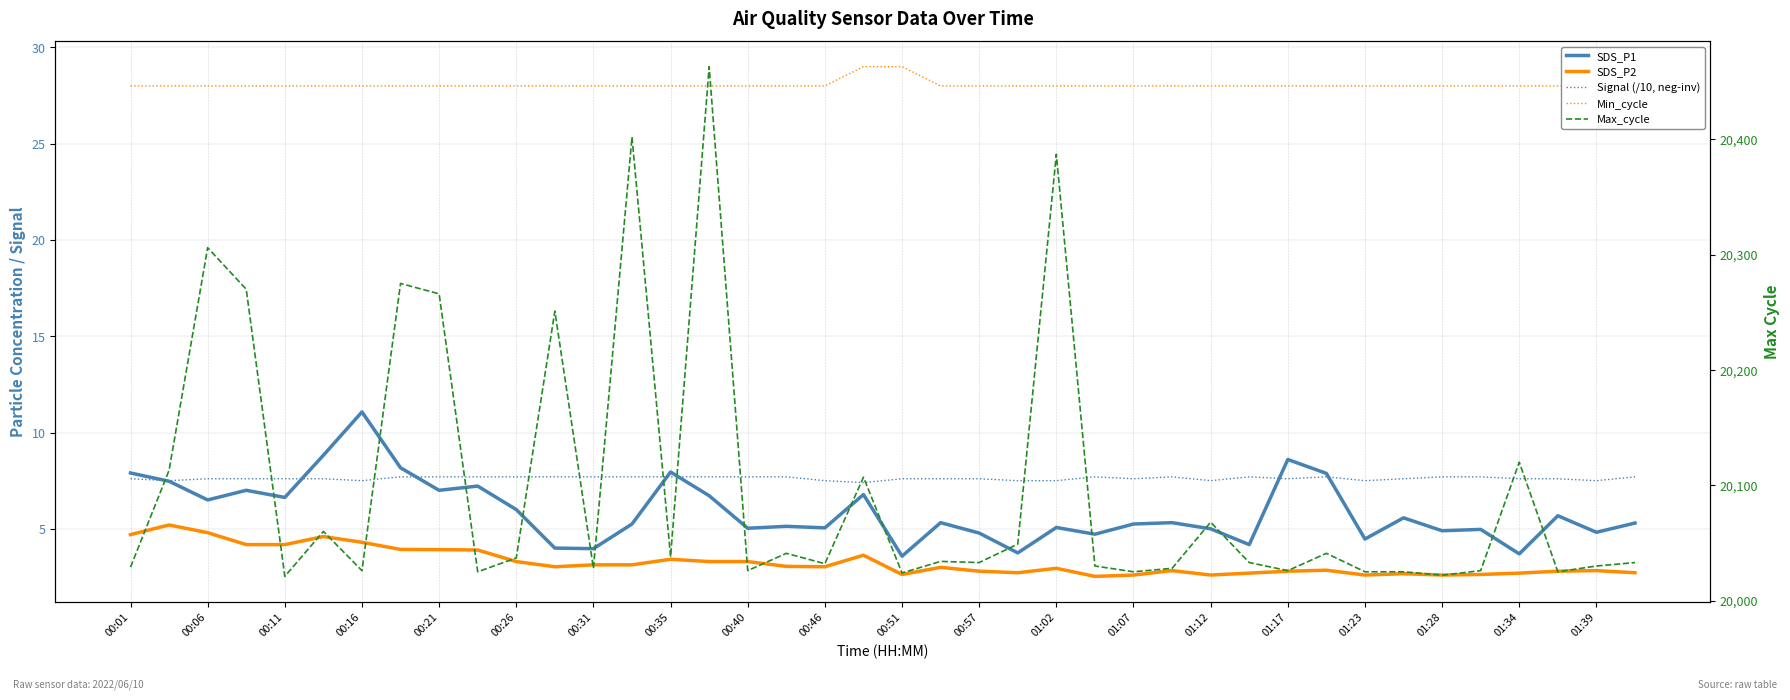

What is the lowest value of the SDS_P1 series?

3.6